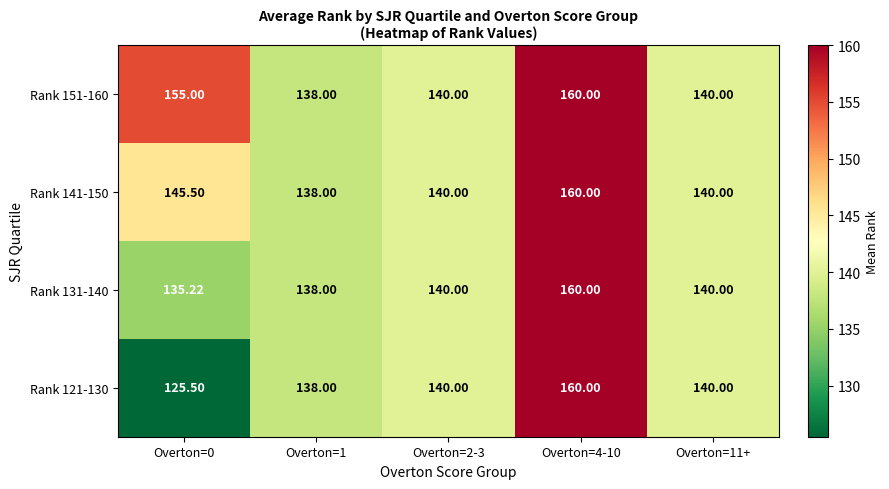

Is the value of Rank 151-160 at Overton=11+ greater than the value of Rank 121-130 at Overton=1?

Yes